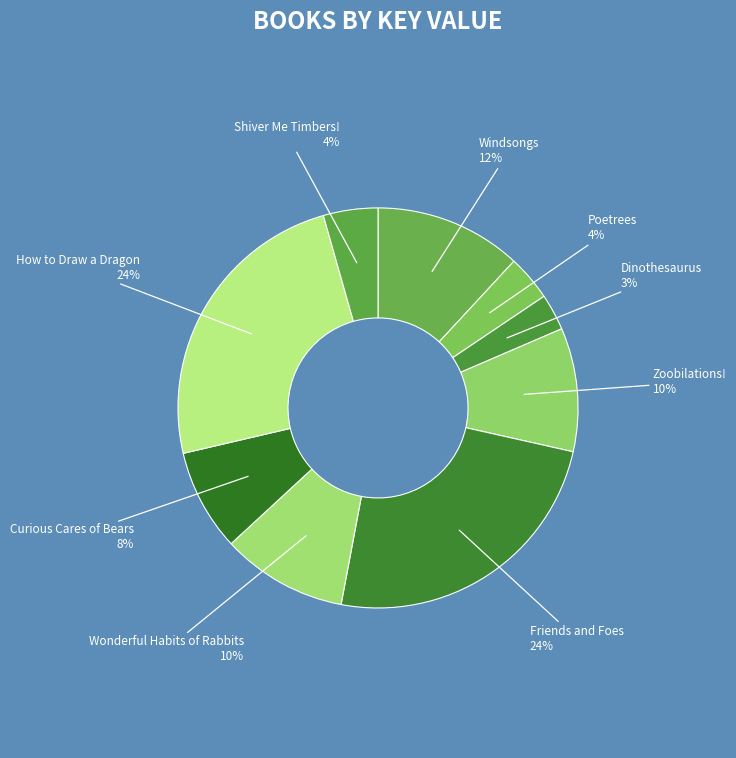

Which category has the smallest portion of the pie?

Dinothesaurus